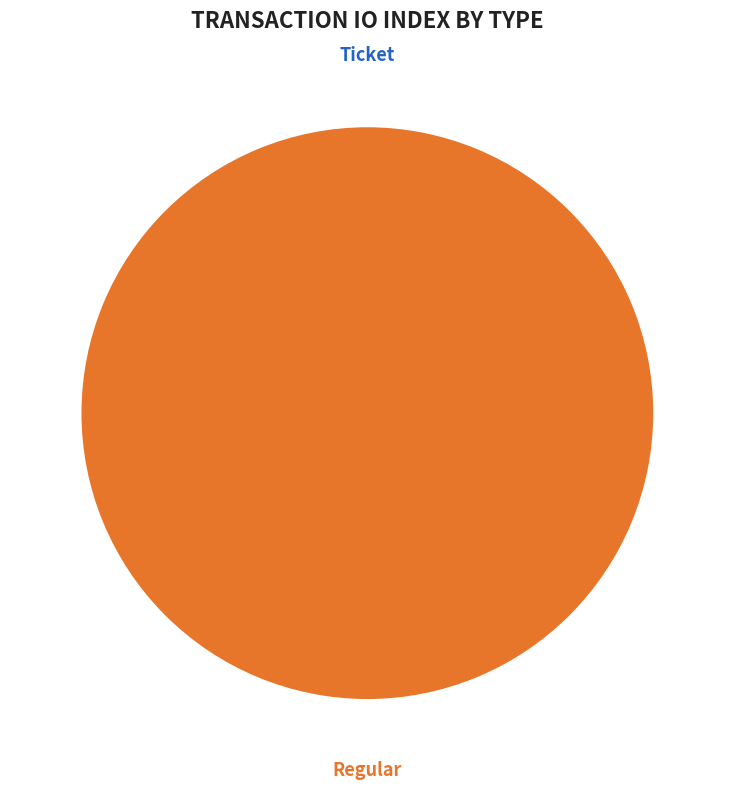

How many slices are in this pie chart?

2